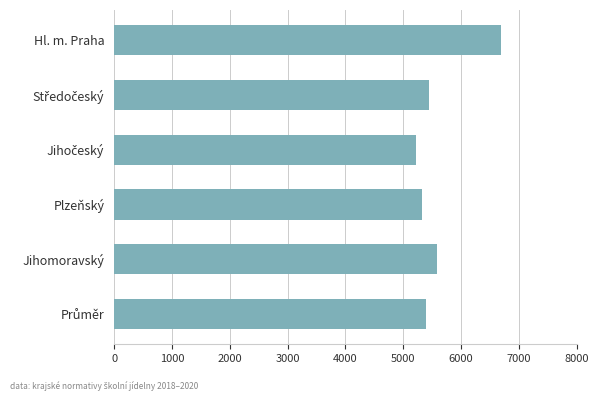

How many categories are shown in the chart?

6